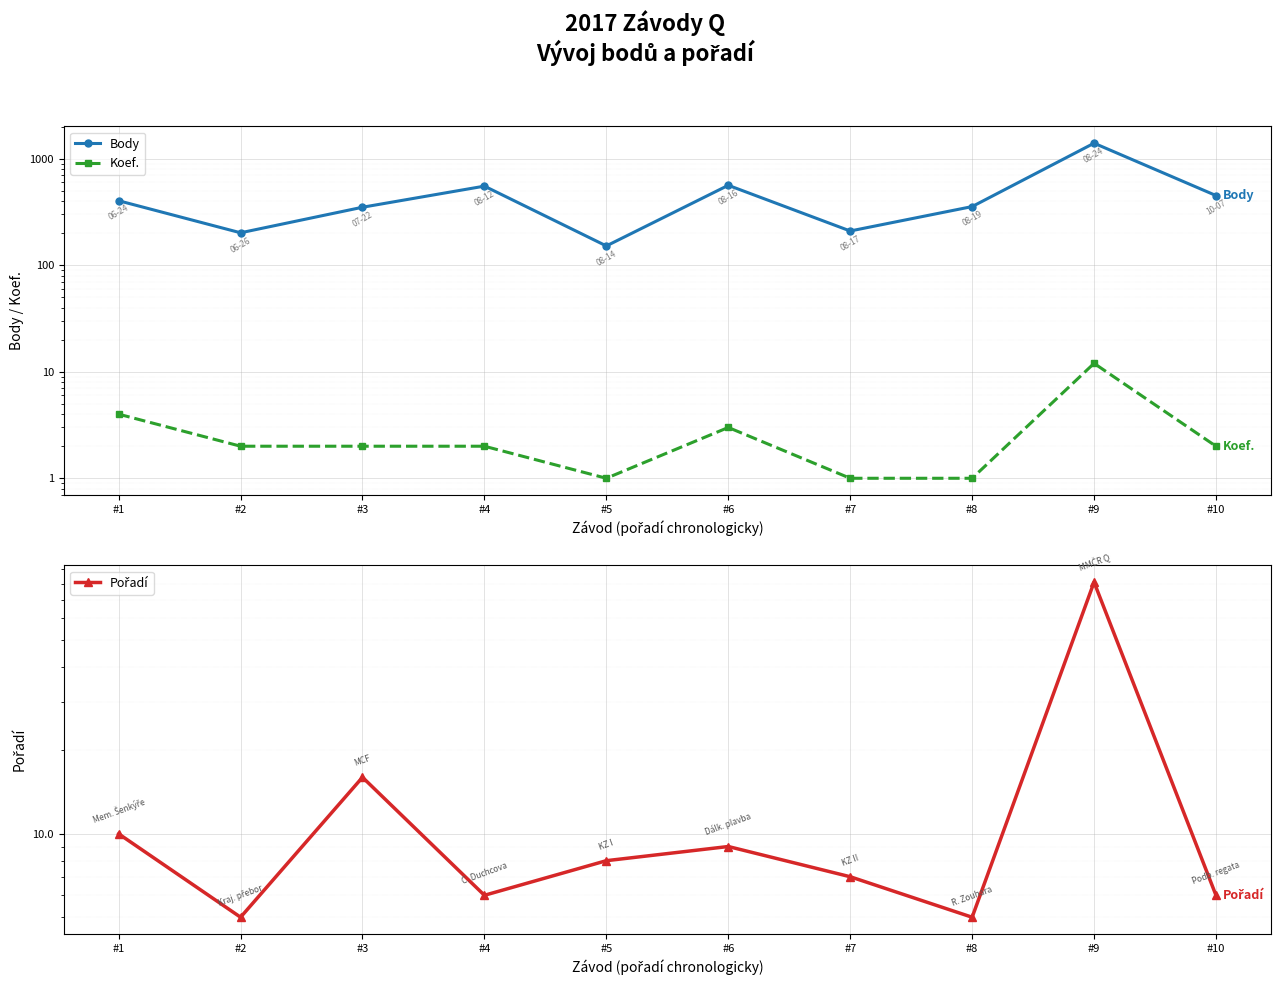

What is the sum of all Koef. values?

30